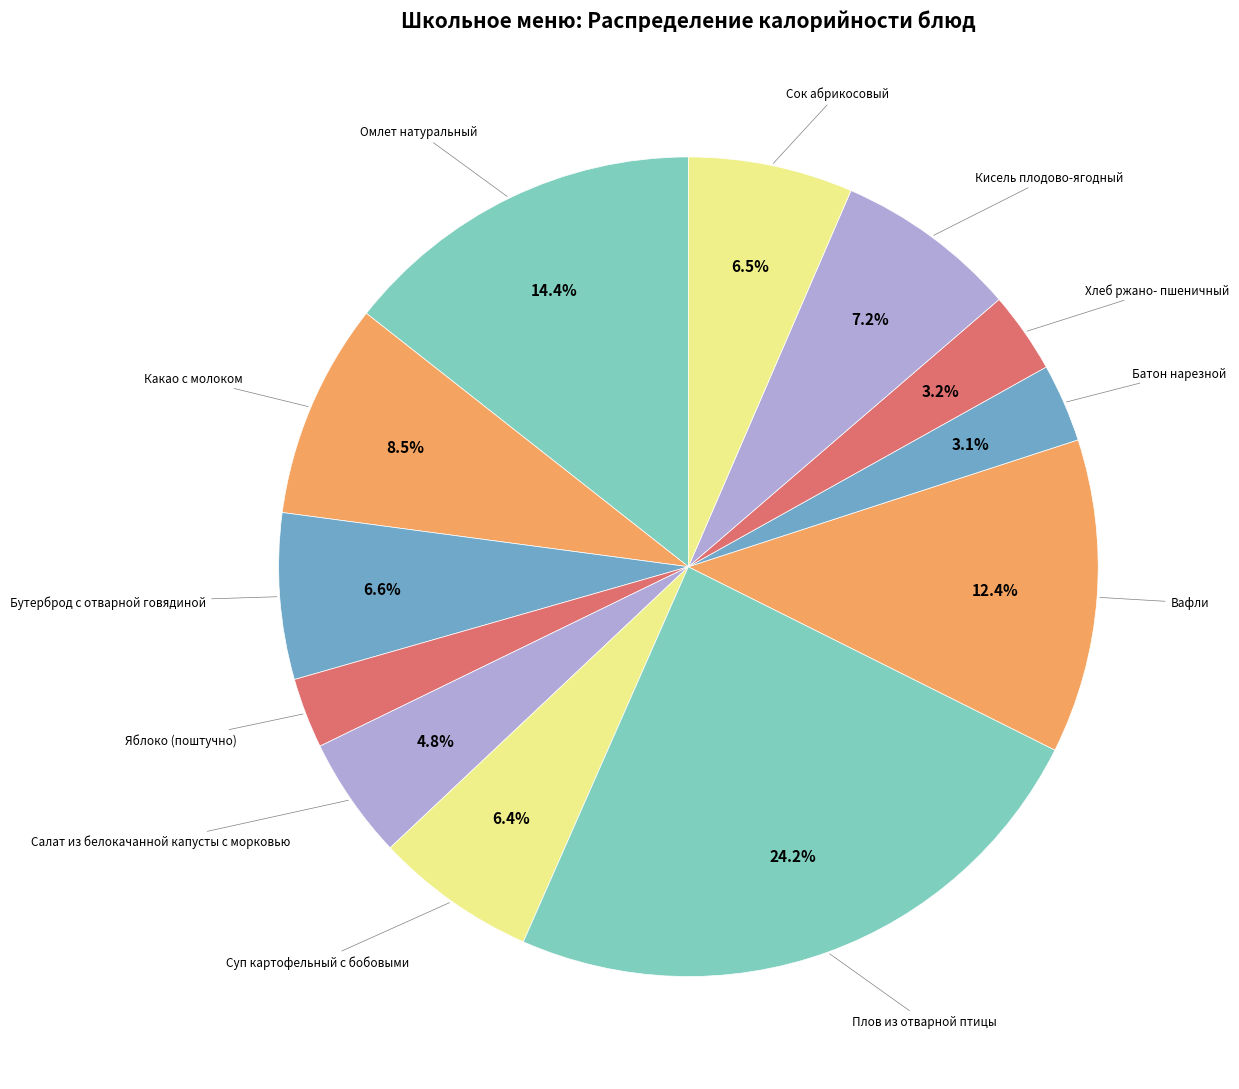

Which slice is the largest?

Плов из отварной птицы